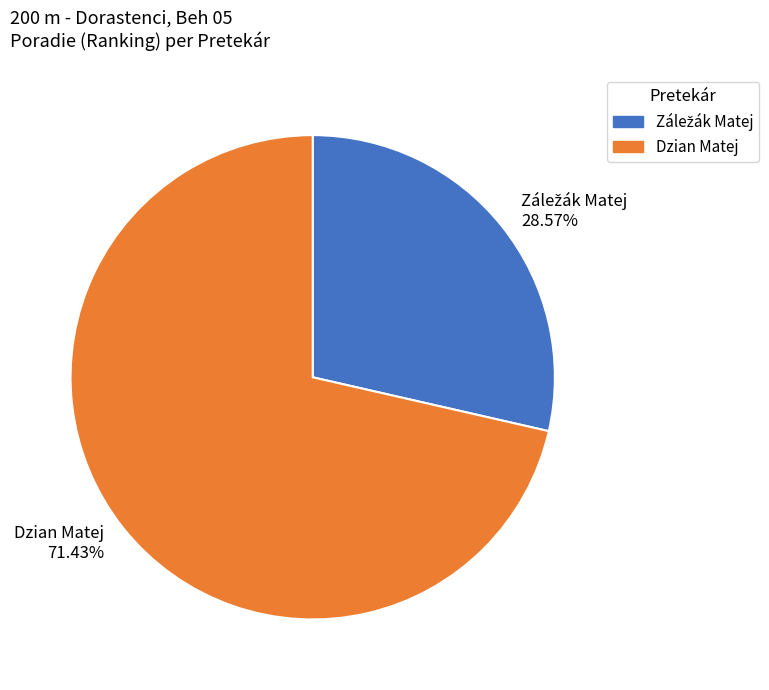

Which category accounts for the majority?

Dzian Matej